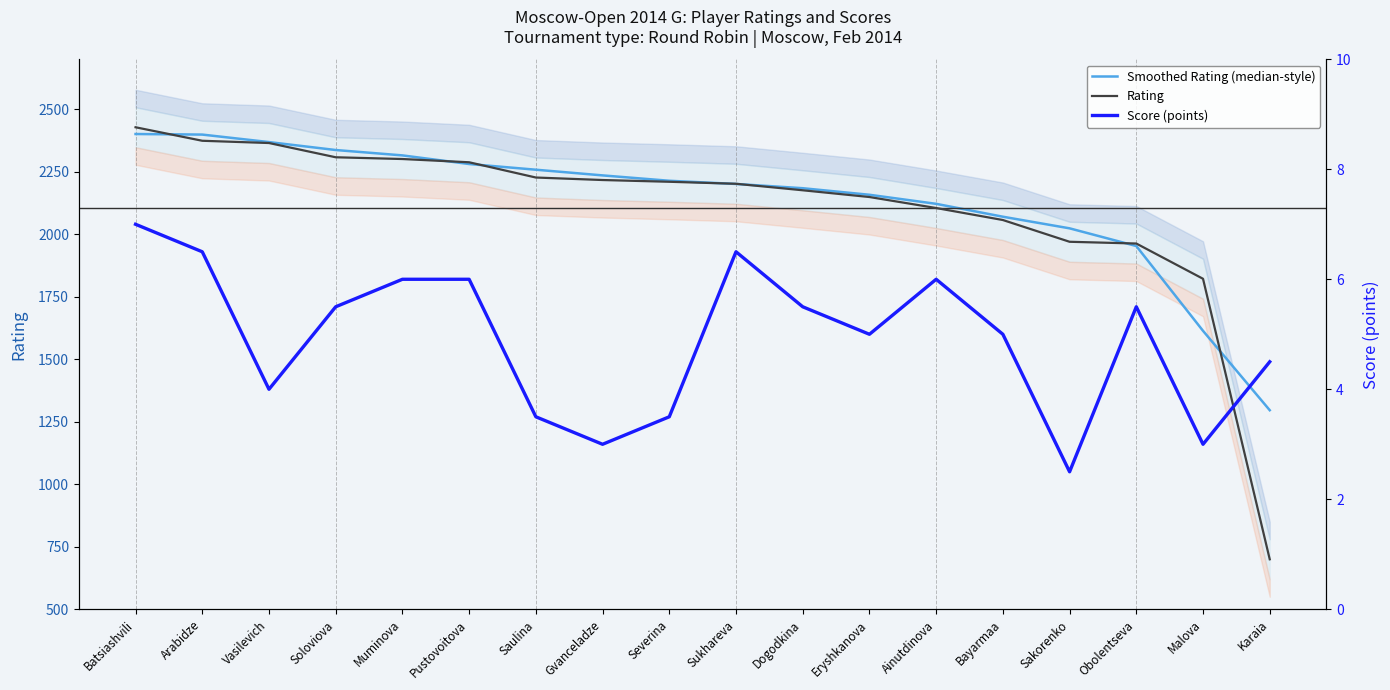

What is the difference between the Smoothed Rating (median-style) values at Ainutdinova and Sakorenko?

98.0